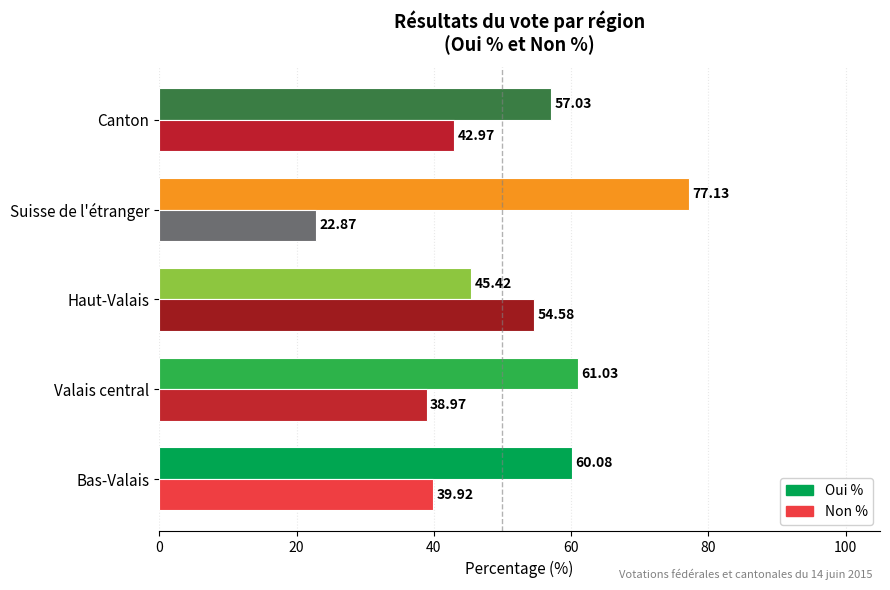

Rank the series by their maximum value, from lowest to highest.

Non %, Oui %